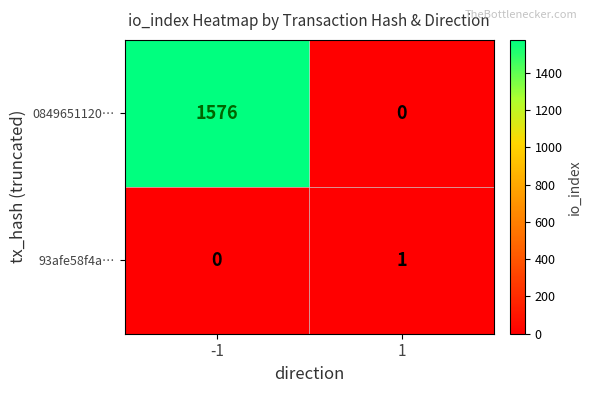

Reading left to right, transcribe all the data shown in this chart.

0849651120…: 1576	0
93afe58f4a…: 0	1